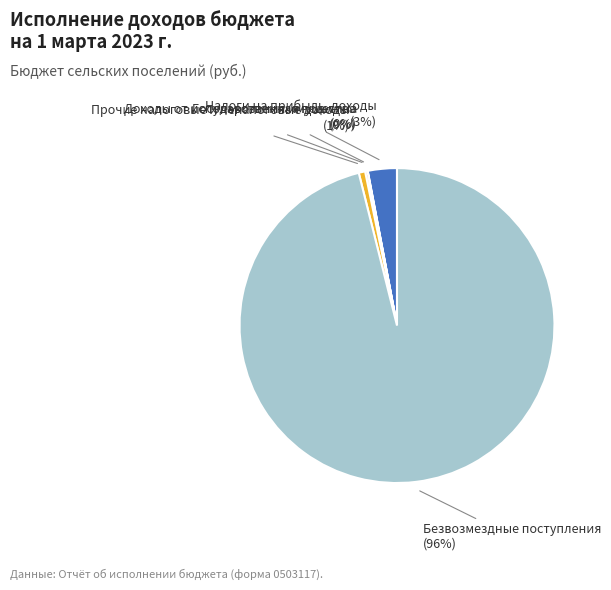

What is the largest slice in the pie chart?

Безвозмездные поступления